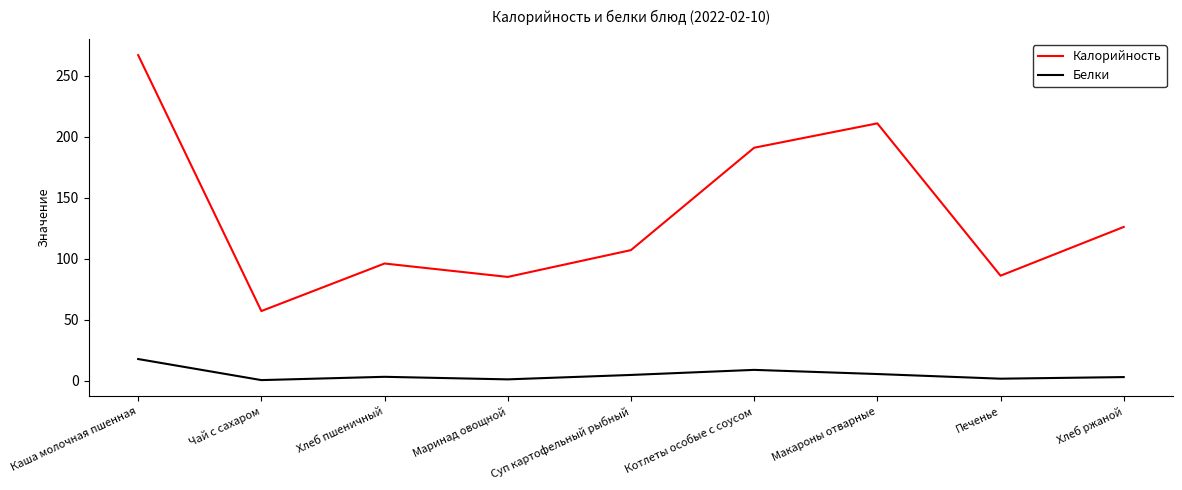

Which series changed the most between Хлеб пшеничный and Хлеб ржаной?

Калорийность